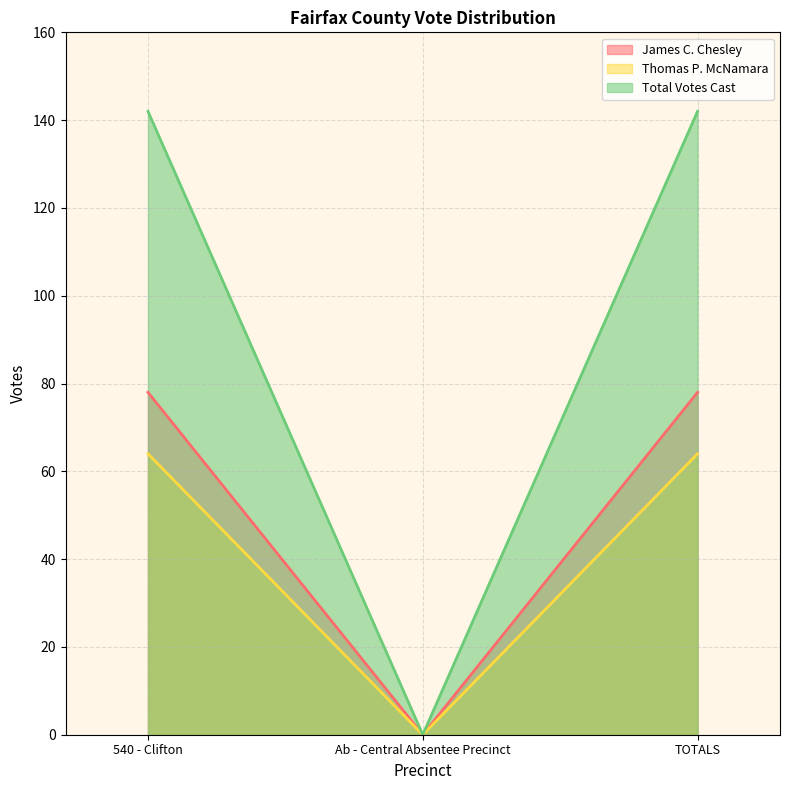

Reading left to right, transcribe all the data shown in this chart.

James C. Chesley: 540 - Clifton=78	Ab - Central Absentee Precinct=0	TOTALS=78
Thomas P. McNamara: 540 - Clifton=64	Ab - Central Absentee Precinct=0	TOTALS=64
Total Votes Cast: 540 - Clifton=142	Ab - Central Absentee Precinct=0	TOTALS=142